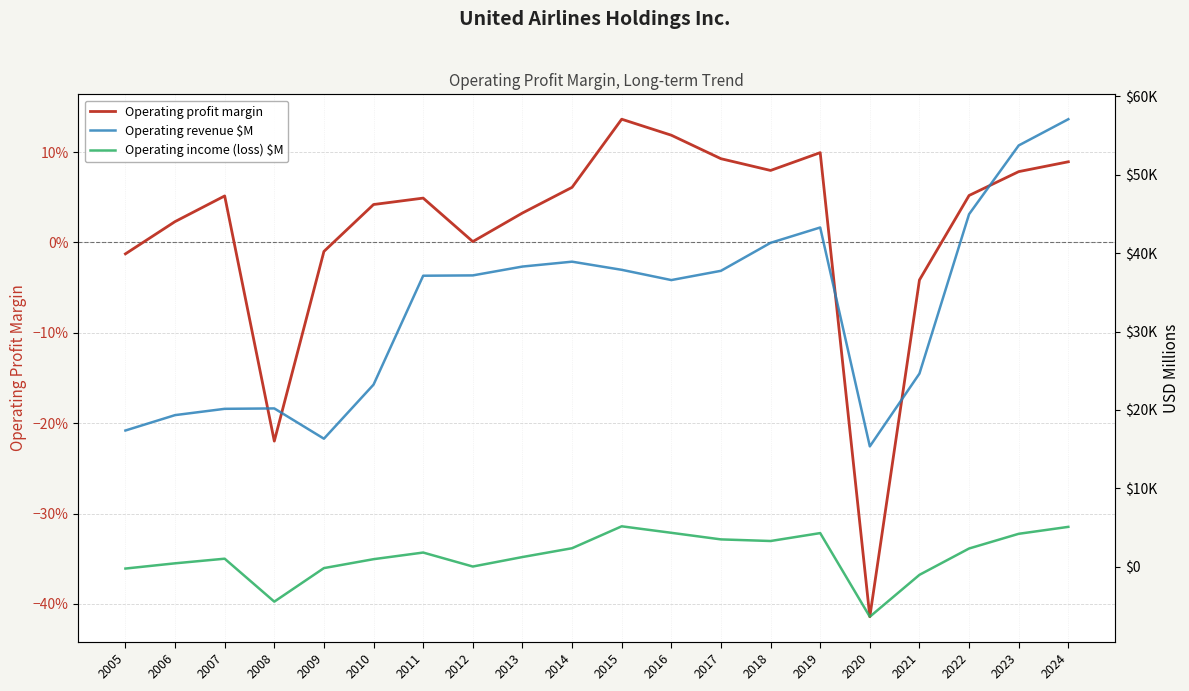

List the series in order of their peak value, highest first.

Operating revenue $M, Operating income (loss) $M, Operating profit margin